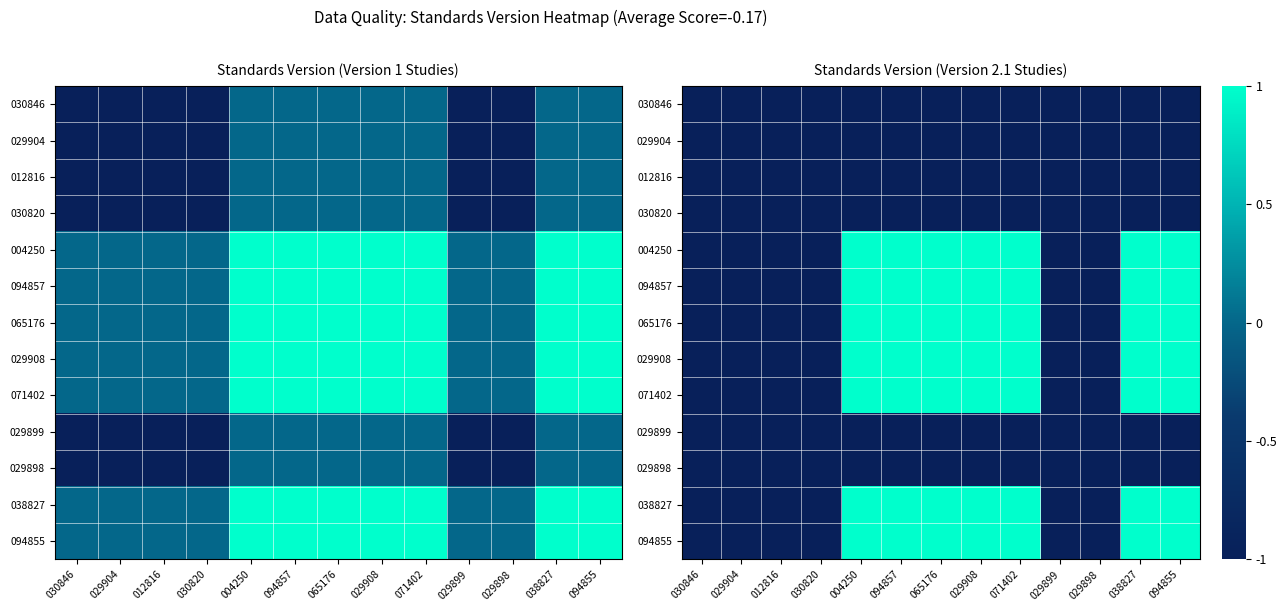

What is the difference between the maximum and minimum values in the 094857 series?

2